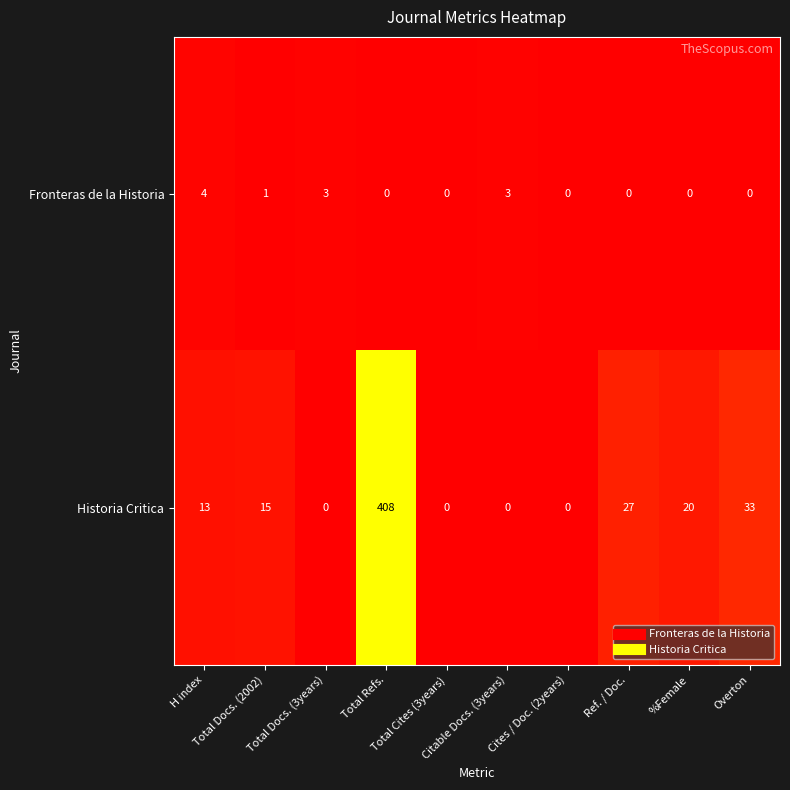

At how many categories does at least one series exceed 279?

1